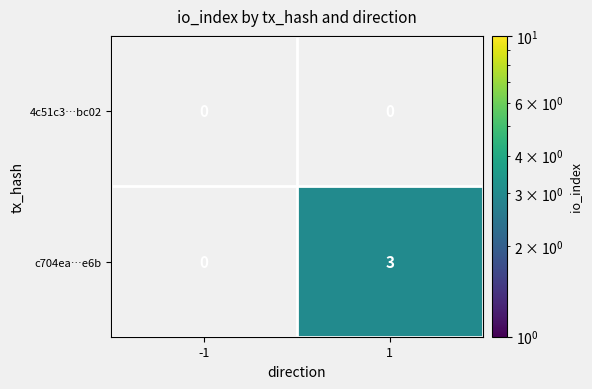

At 1, list the series in order from largest to smallest.

c704ea…e6b, 4c51c3…bc02